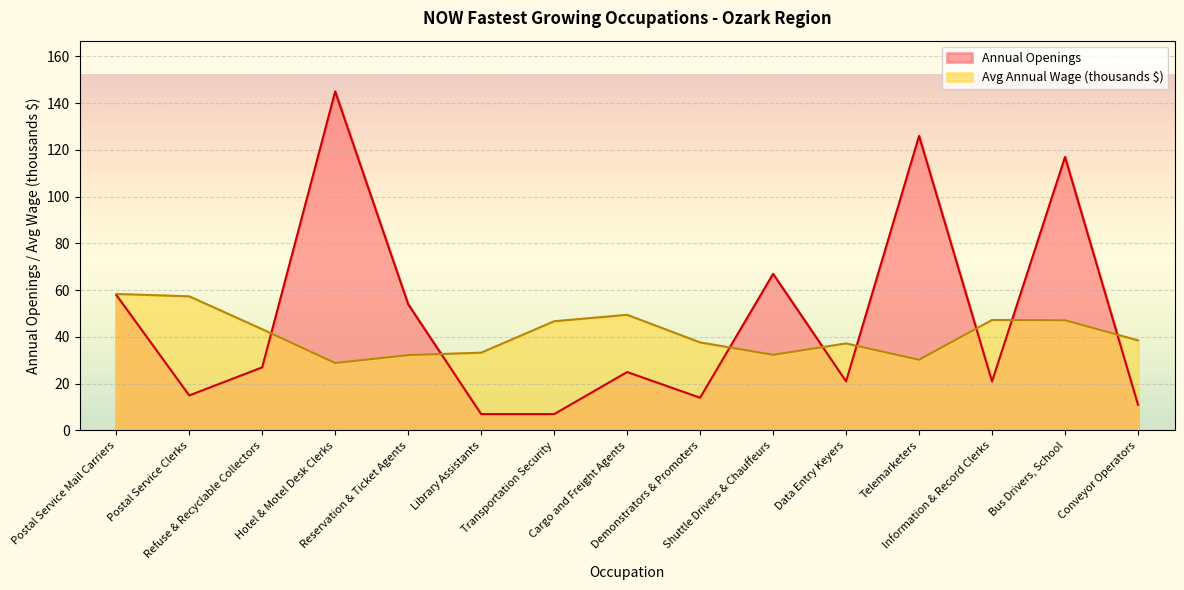

What are all the series names shown in the legend?

Annual Openings, Avg Annual Wage (thousands $)